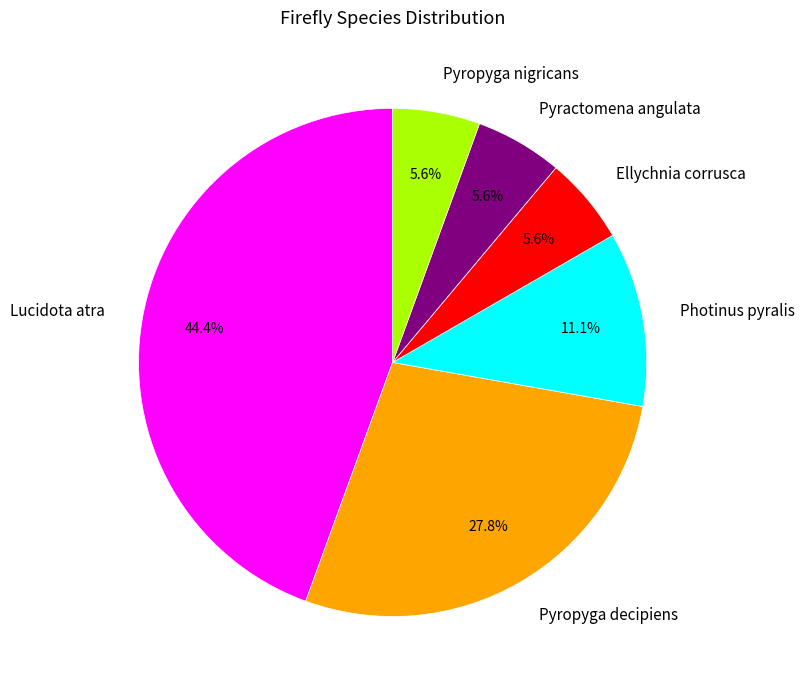

Which has a higher value, Photinus pyralis or Pyractomena angulata?

Photinus pyralis